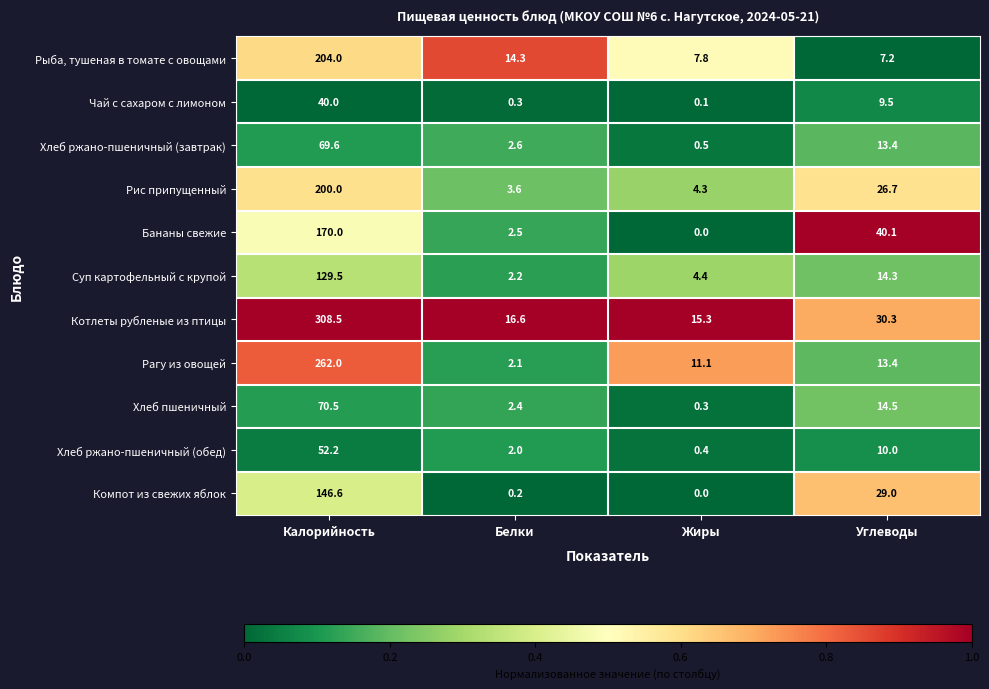

Is it true that Чай с сахаром с лимоном equals 25.8 at Калорийность?

False